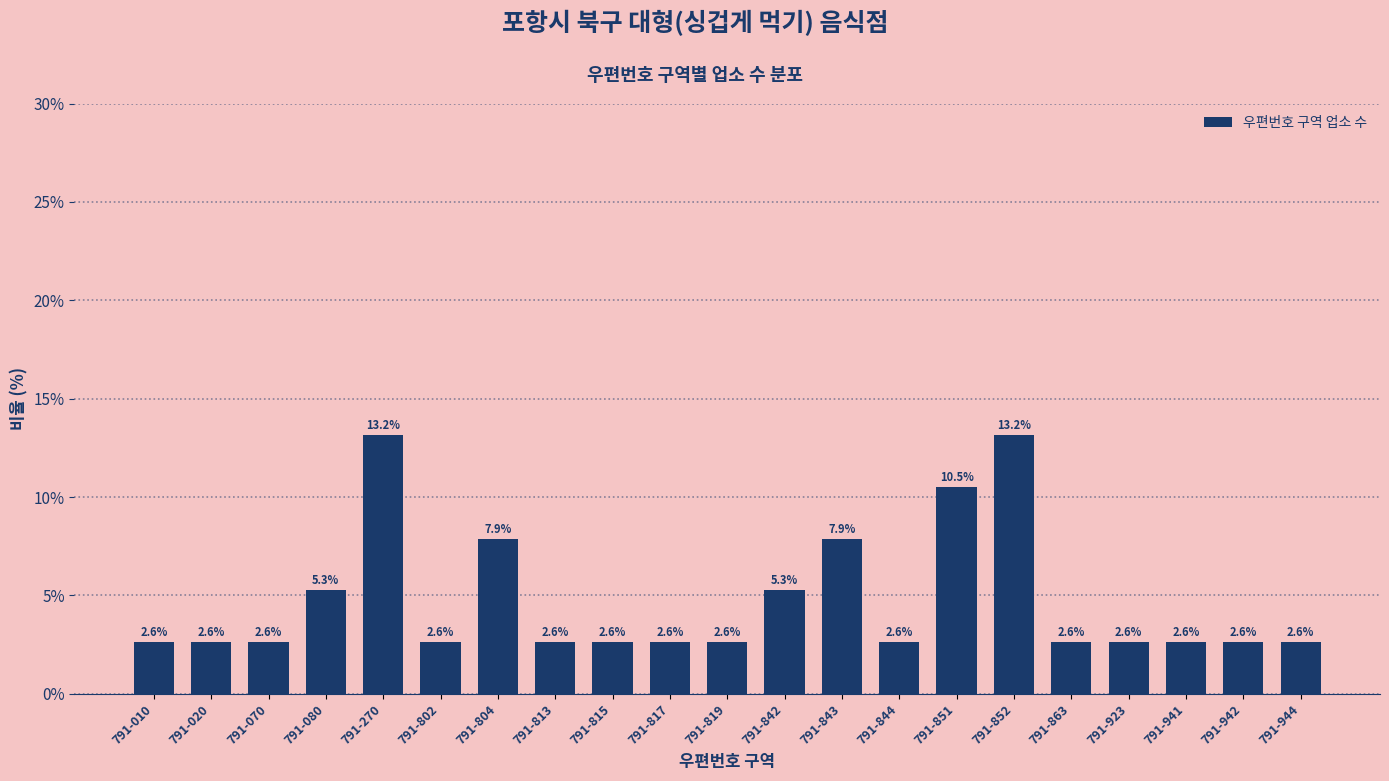

Reading left to right, transcribe all the data shown in this chart.

791-010=2.6	791-020=2.6	791-070=2.6	791-080=5.3	791-270=13.2	791-802=2.6	791-804=7.9	791-813=2.6	791-815=2.6	791-817=2.6	791-819=2.6	791-842=5.3	791-843=7.9	791-844=2.6	791-851=10.5	791-852=13.2	791-863=2.6	791-923=2.6	791-941=2.6	791-942=2.6	791-944=2.6